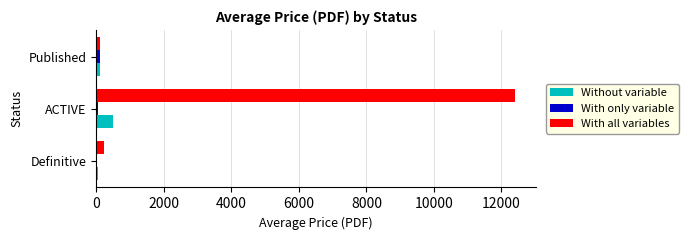

Which category has the highest value across all series?

ACTIVE